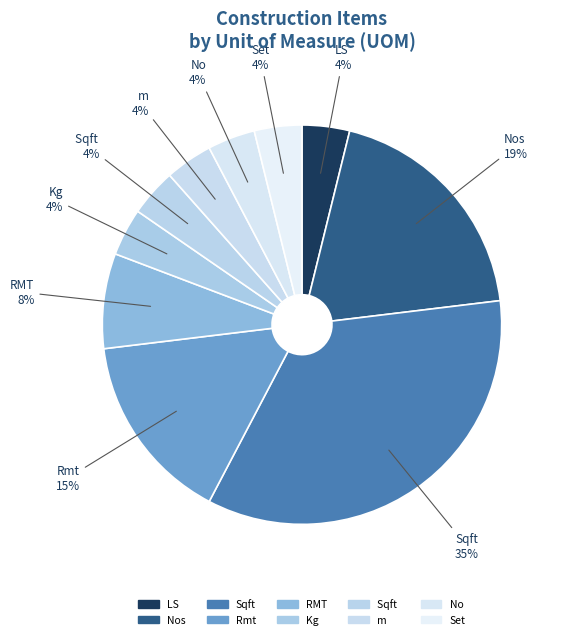

How many segments does this pie chart have?

10